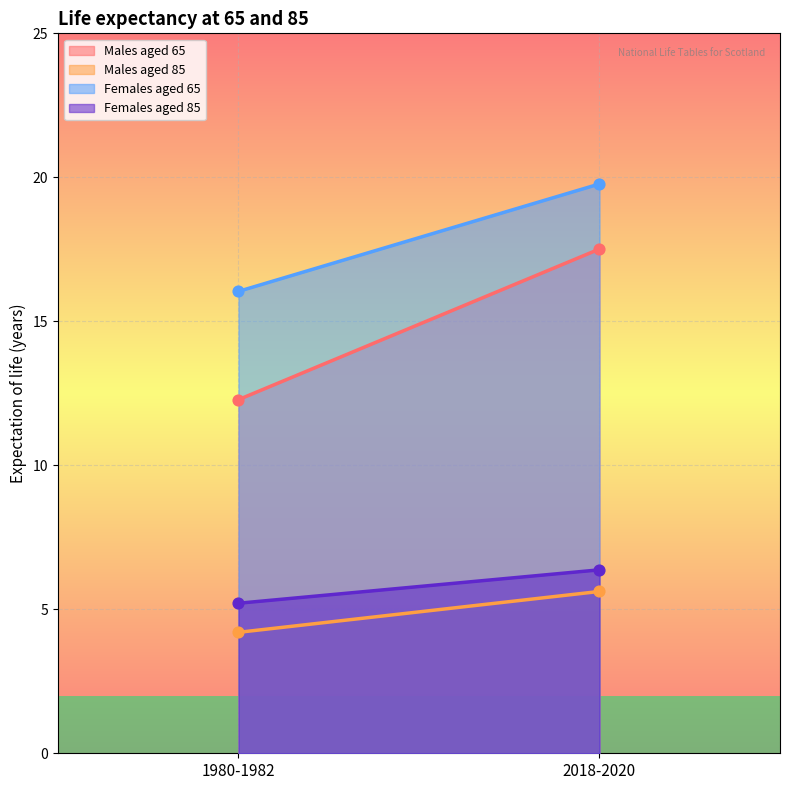

Which series has the largest total across all categories?

Females aged 65